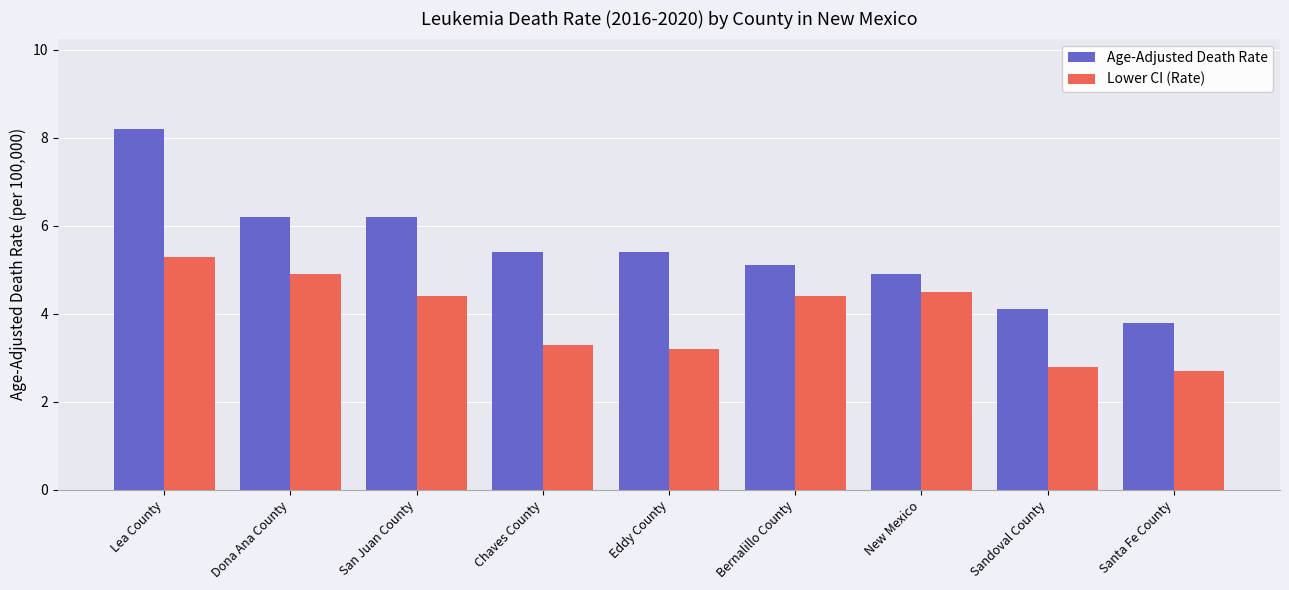

What value does the Age-Adjusted Death Rate series have at Chaves County?

5.4